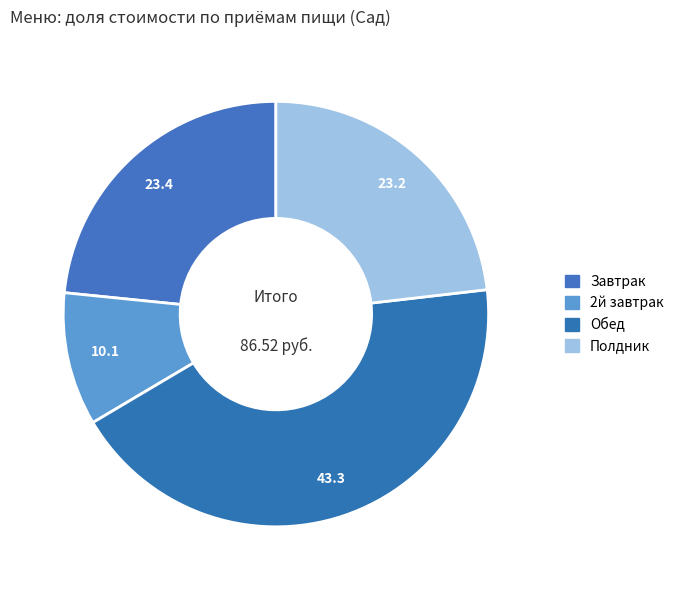

Is Завтрак the majority of the pie?

No